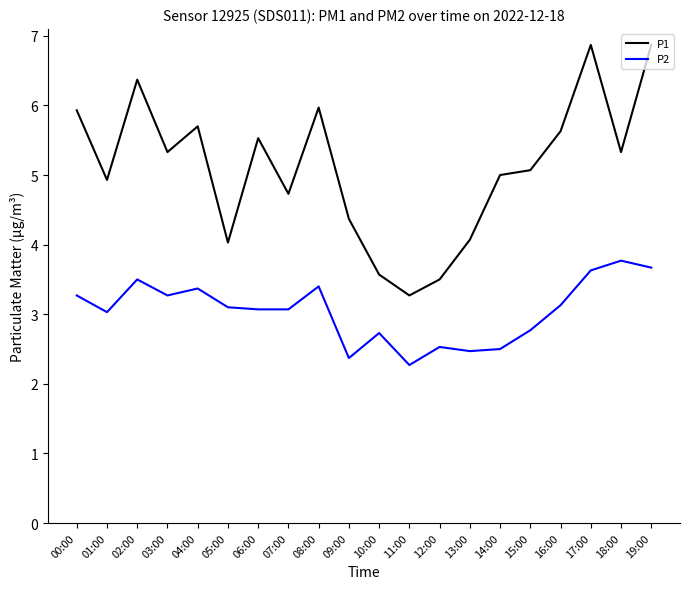

At 07:00, list the series in order from largest to smallest.

P1, P2